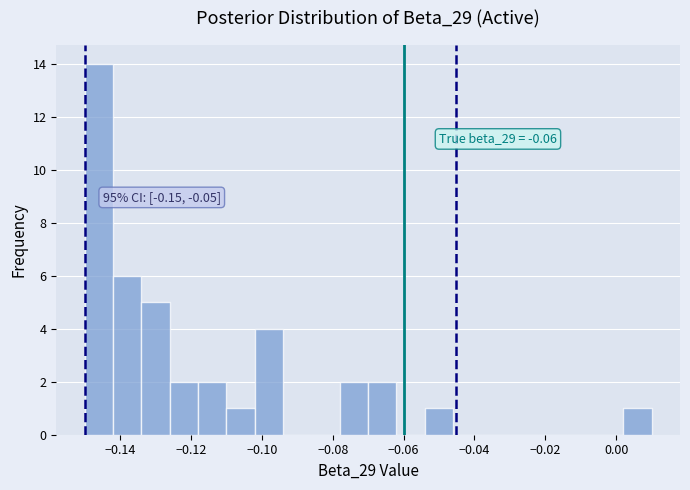

Over which range of the x-axis is the bar tallest?

-0.150 to -0.142